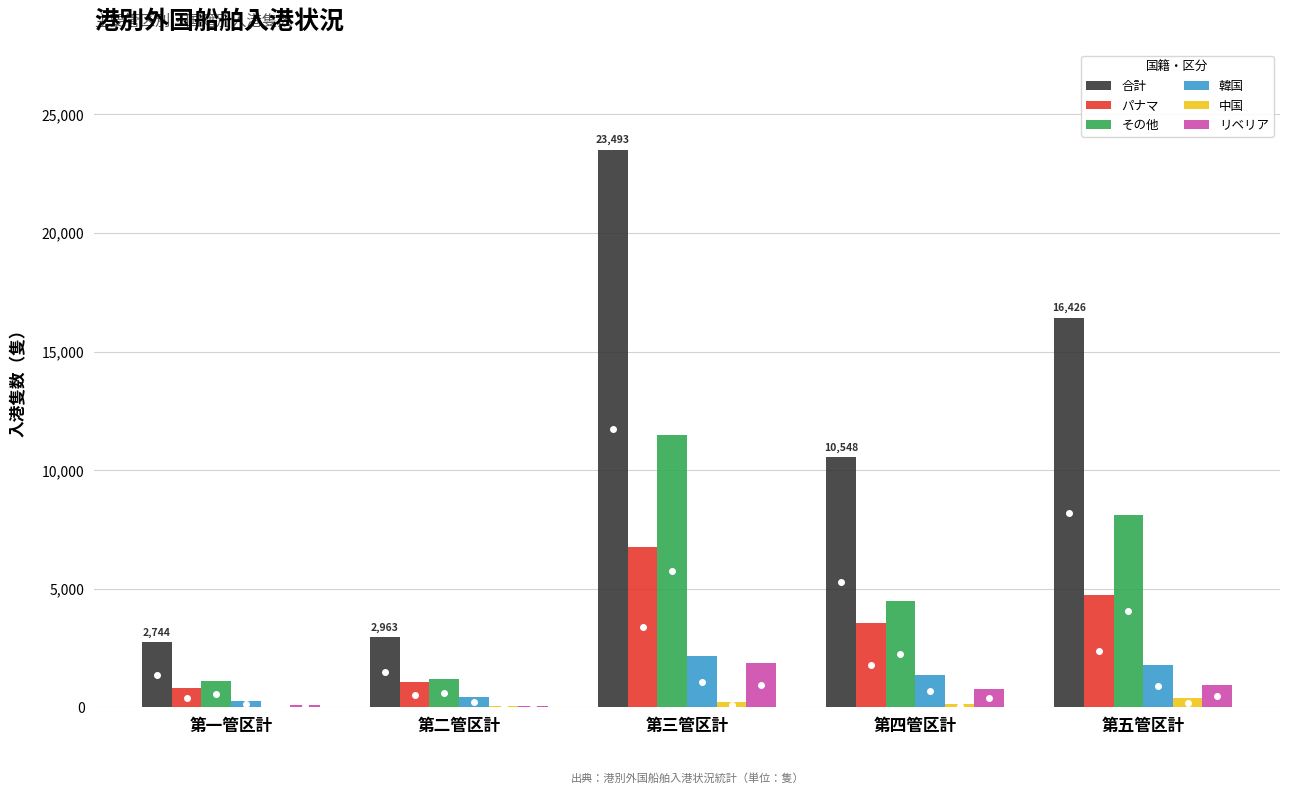

What is the highest value of the 合計 series?

23493